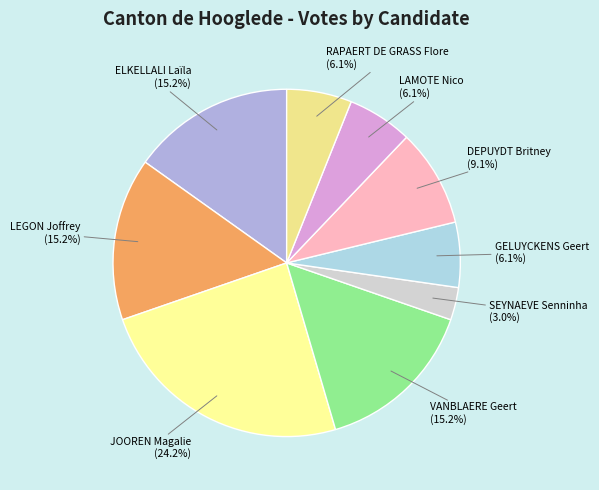

Which slice is the smallest?

SEYNAEVE Senninha